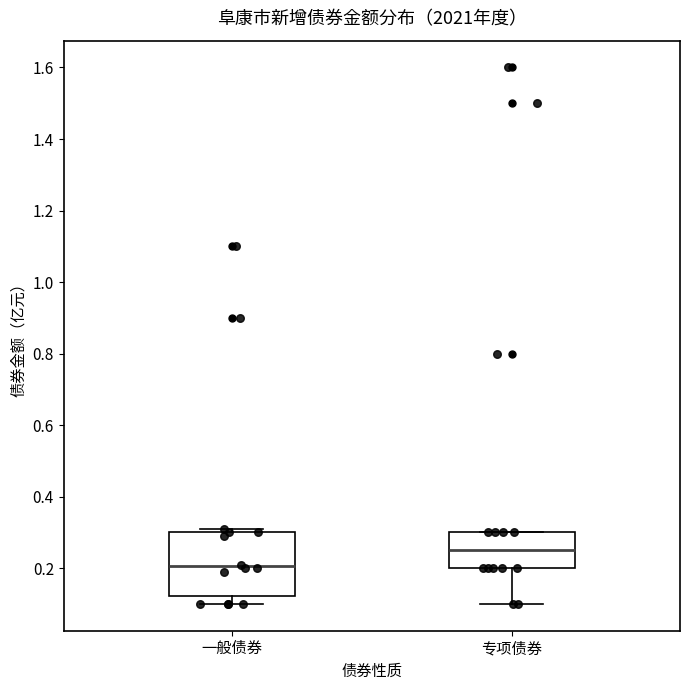

Reading left to right, transcribe this box plot: for each box, give where its median line is, the range the box spans, and where its two whiskers end, as read against the y-axis. The values are not printed on the chart, so give them approximately, as read against the axis.

一般债券: median 0.20, box 0.12 to 0.30, whiskers 0.10 to 0.32
专项债券: median 0.26, box 0.20 to 0.30, whiskers 0.10 to 0.30